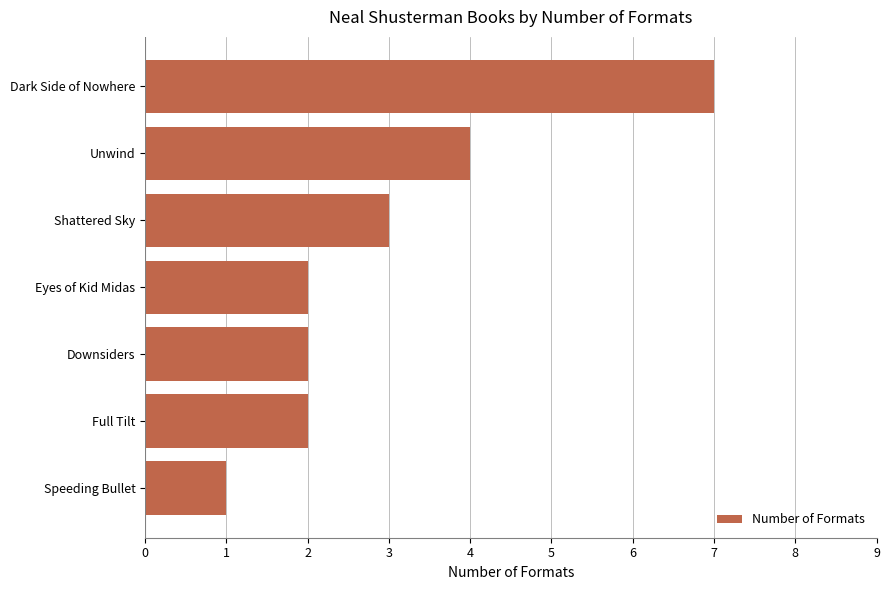

What is the maximum value shown in the chart?

7